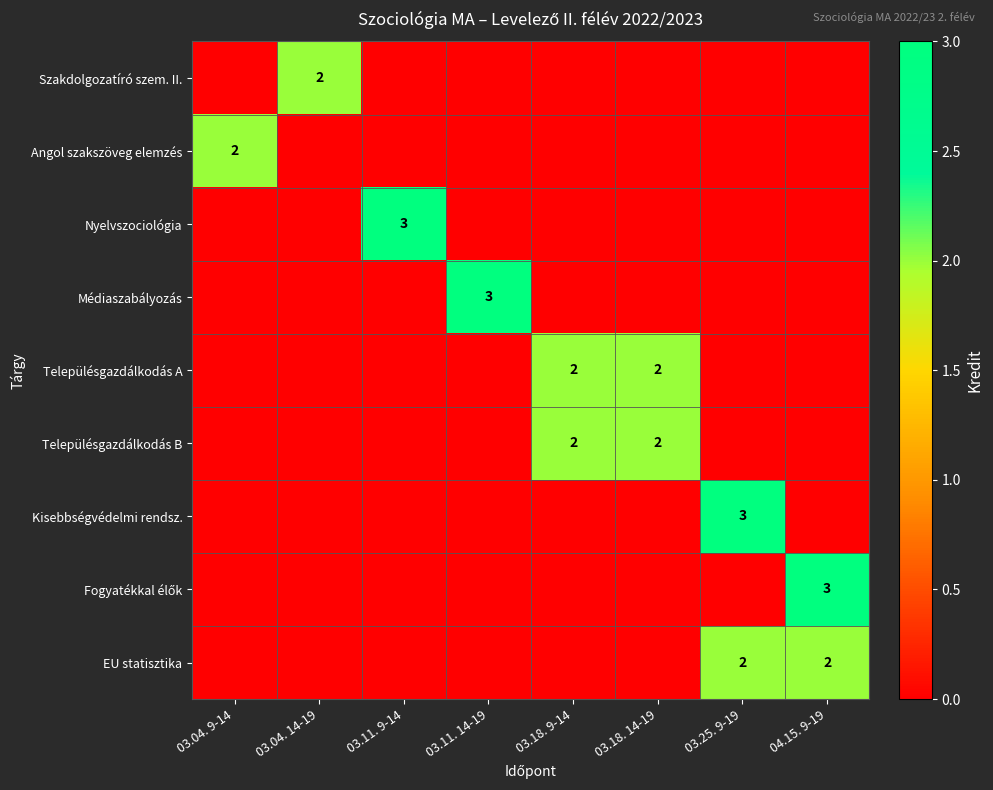

Is it true that Településgazdálkodás A equals 1 at 03.18. 9-14?

False